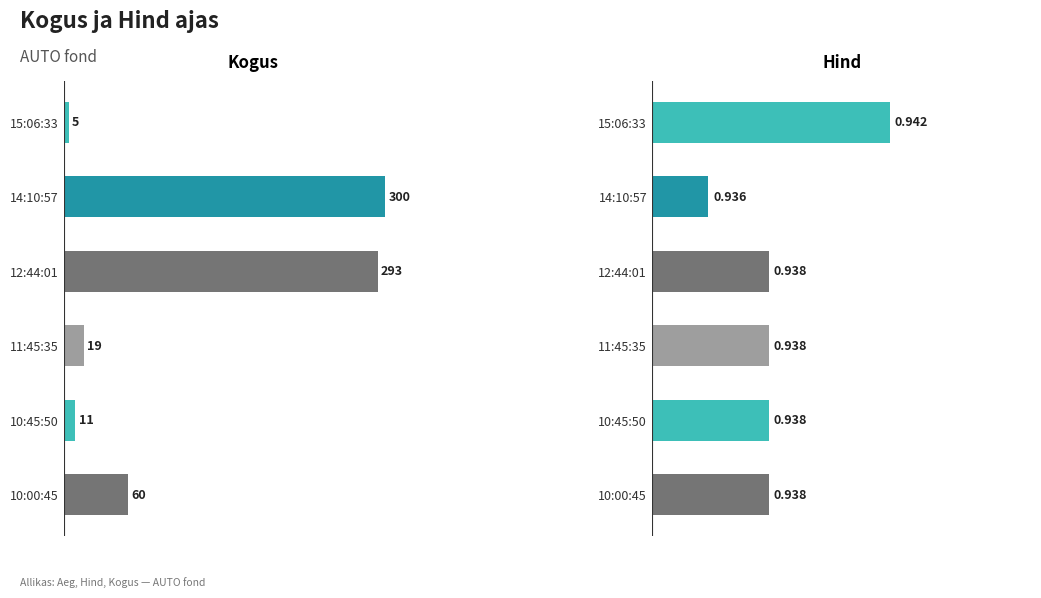

Rank the categories by Hind value from lowest to highest.

14:10:57, 12:44:01, 11:45:35, 10:45:50, 10:00:45, 15:06:33